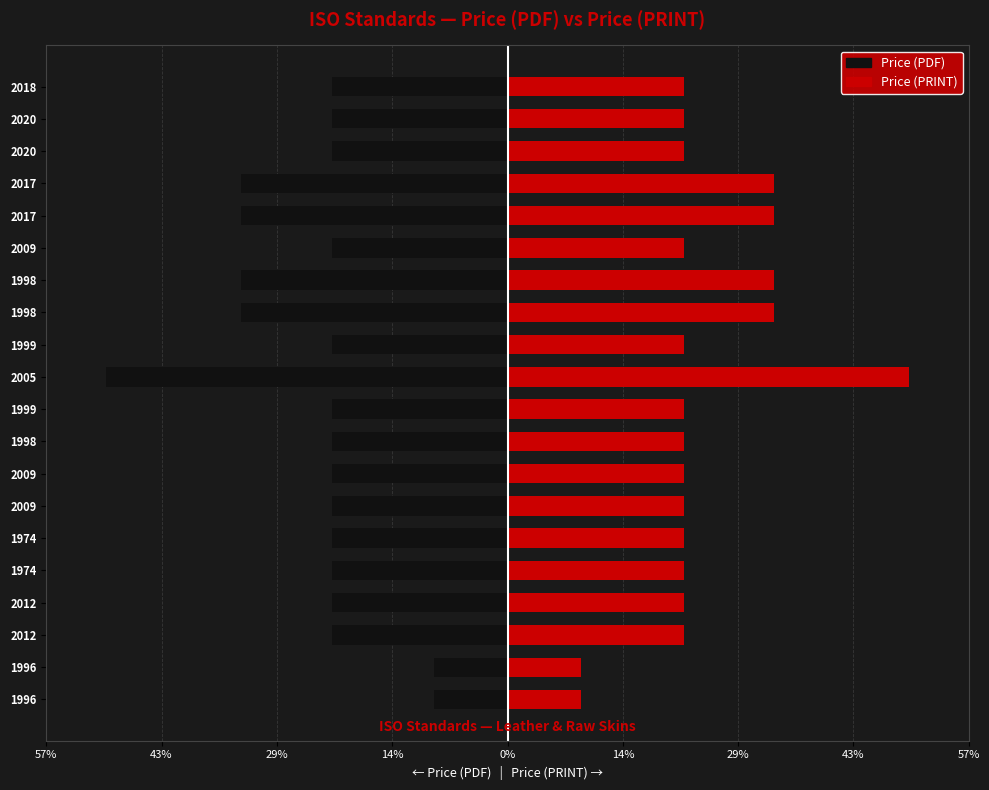

The Price (PRINT) series shows 50.0 at 2005. True or false?

True